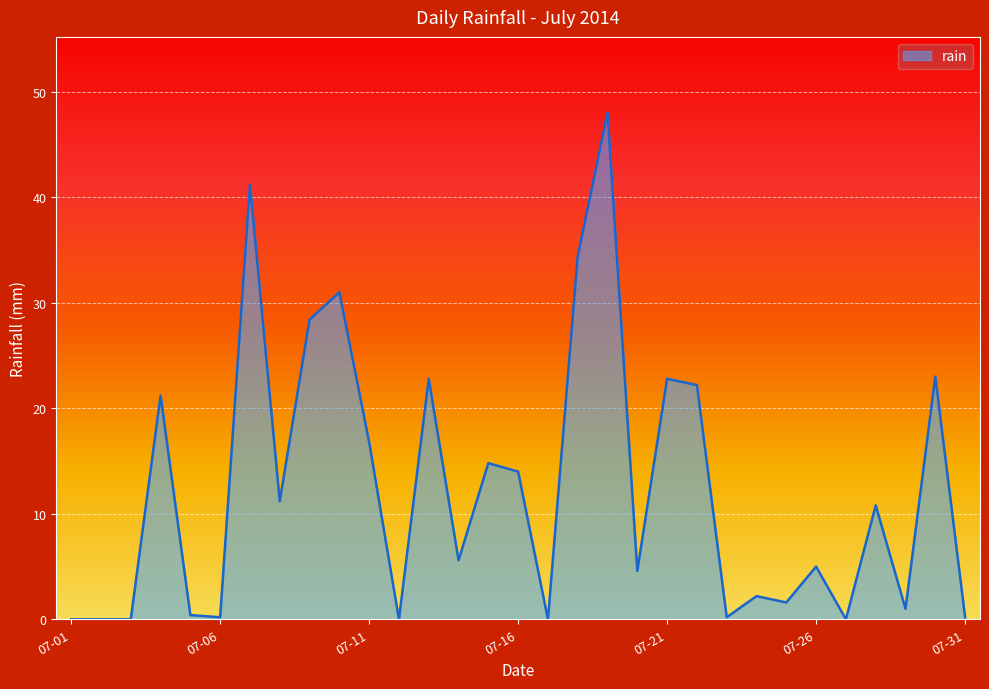

What is the maximum value shown in the chart?

48.0